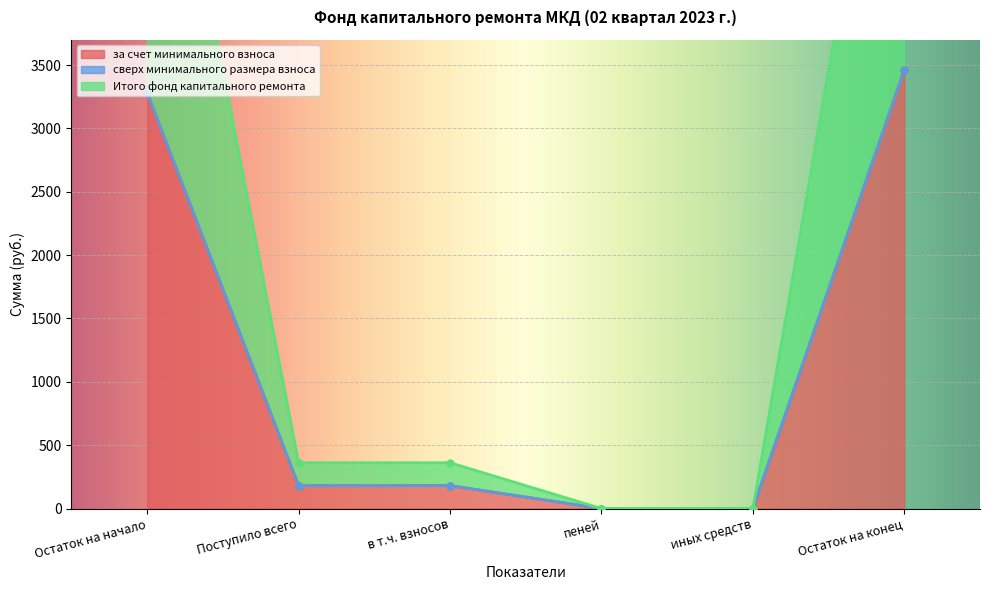

True or false: за счет минимального взноса and Итого фонд капитального ремонта cross at least once.

False